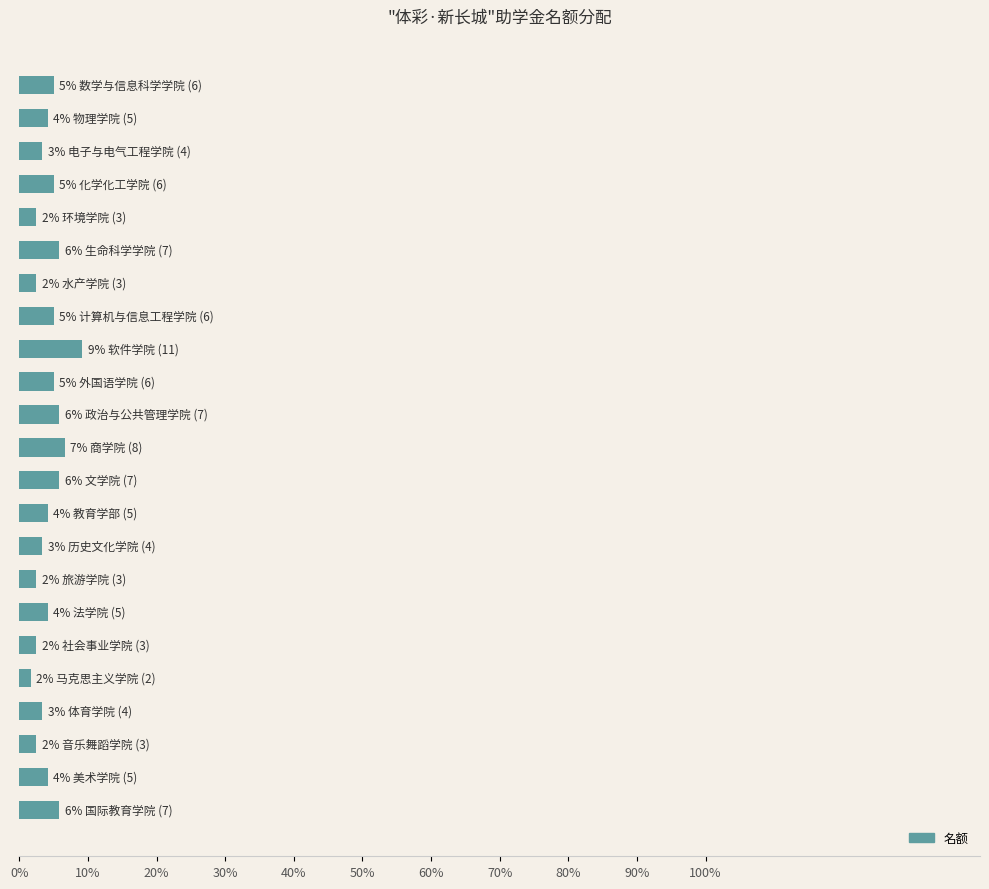

What is the value of the 14th bar from the top?

4.2